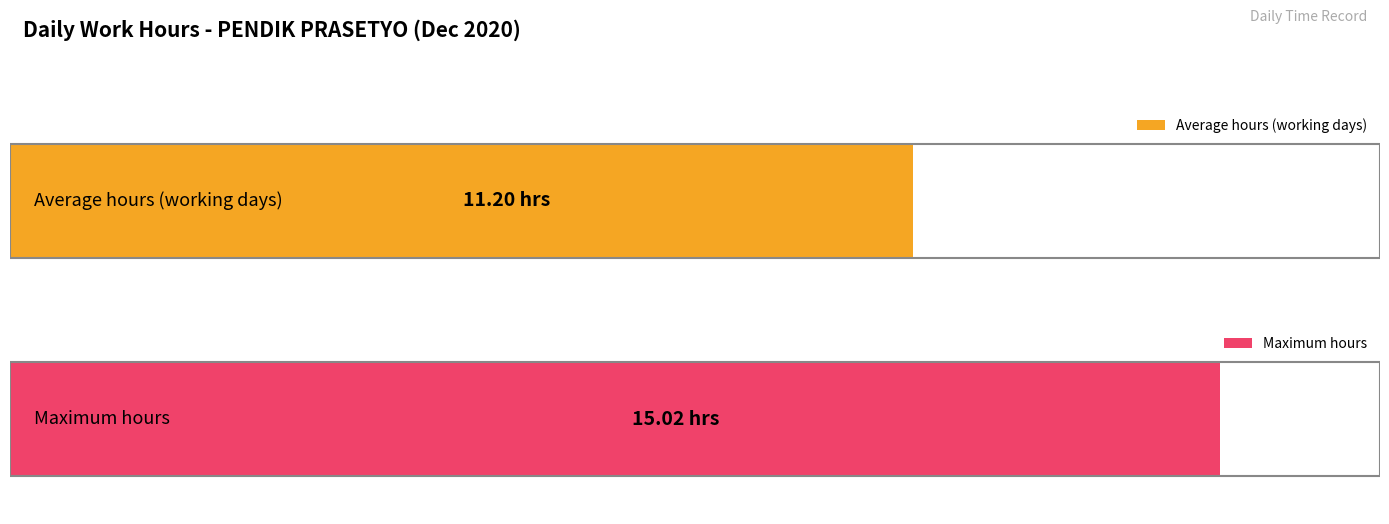

True or false: the data shows 13.0 at 11.

False